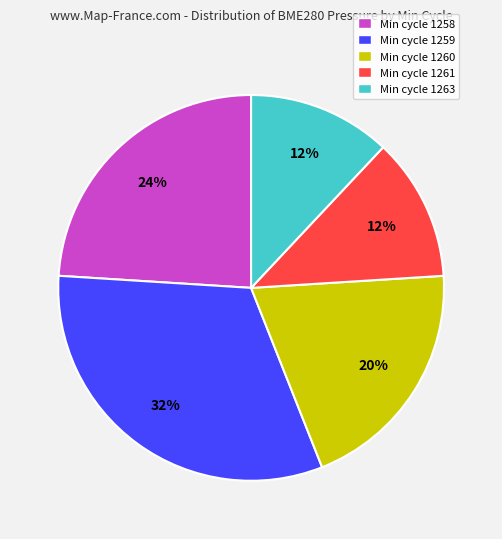

The Min cycle 1263 slice represents 12% of the pie. True or false?

True